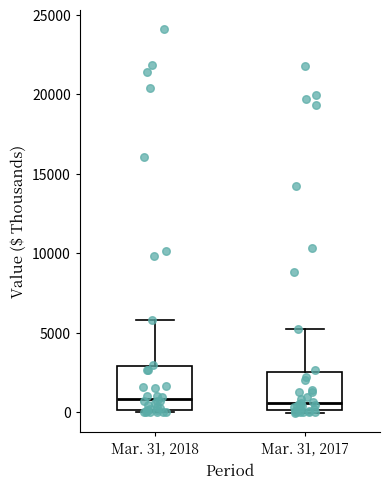

Reading left to right, transcribe this box plot: for each box, give where its median line is, the range the box spans, and where its two whiskers end, as read against the y-axis. The values are not printed on the chart, so give them approximately, as read against the axis.

Mar. 31, 2018: median 1000, box 0 to 3000, whiskers 0 (just below the box's lower edge) to 6000
Mar. 31, 2017: median 500, box 0 to 2500, whiskers 0 (just below the box's lower edge) to 5500